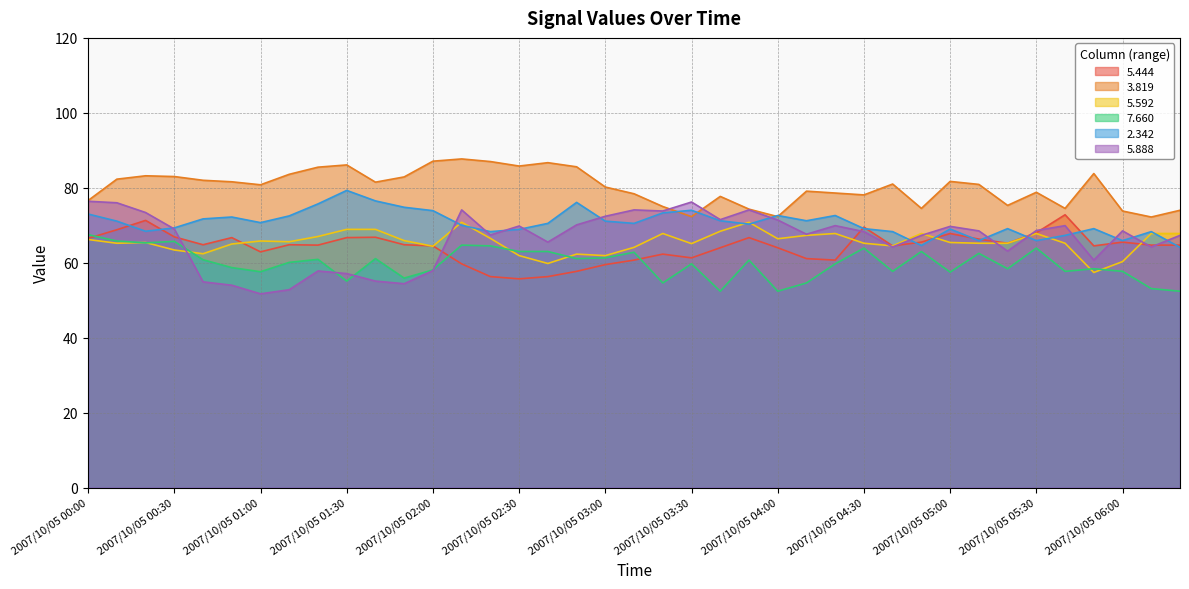

Reading left to right, what are all the values shown in this chart?

  5.444: 66.5	68.8	71.3	66.9	64.8	66.7	62.9	64.8	64.7	66.7	66.8	64.8	64.5	59.7	56.3	55.7	56.3	57.7	59.5	60.7	62.3	61.3	64.0	66.7	64.0	61.1	60.7	69.5	64.5	65.5	67.8	66.3	65.2	68.0	72.8	64.5	65.5	64.7	64.7
  3.819: 76.6	82.3	83.2	83.0	82.0	81.6	80.8	83.6	85.5	86.1	81.5	82.9	87.1	87.7	87.0	85.8	86.7	85.6	80.2	78.4	75.0	72.3	77.7	74.3	72.3	79.1	78.6	78.1	81.0	74.5	81.7	80.9	75.3	78.8	74.5	83.8	73.8	72.2	74.0
  5.592: 66.2	65.2	65.4	63.4	62.4	65.0	65.8	65.6	67.0	68.9	68.9	65.9	64.4	70.8	66.5	61.9	59.8	62.3	61.9	64.1	67.8	65.1	68.4	70.8	66.4	67.3	67.8	65.2	64.5	67.8	65.4	65.2	65.2	67.8	65.2	57.4	60.3	67.8	67.8
  7.660: 67.5	65.8	65.3	65.7	60.8	58.7	57.6	60.1	60.9	55.1	61.1	55.9	58.1	64.7	64.5	63.0	63.0	61.1	61.3	62.8	54.6	59.7	52.4	60.7	52.4	54.6	59.7	63.9	57.7	63.0	57.5	62.5	58.4	63.9	57.7	58.4	57.7	53.1	52.4
  2.342: 73.0	71.1	68.4	69.3	71.7	72.2	70.7	72.5	75.7	79.3	76.5	74.8	73.9	70.0	68.3	68.9	70.5	76.1	71.1	70.5	73.3	74.0	71.2	70.3	72.6	71.2	72.6	69.1	68.3	64.6	69.0	65.9	69.1	65.9	67.3	69.1	65.9	68.3	64.1
  5.888: 76.4	76.0	73.4	69.0	54.9	54.0	51.7	52.8	57.8	57.1	55.1	54.4	57.9	74.1	67.4	69.8	65.5	70.1	72.4	74.1	73.8	76.2	71.5	74.1	71.4	67.6	69.9	68.3	64.2	67.3	69.7	68.5	63.1	68.6	69.9	60.7	68.5	64.2	67.3